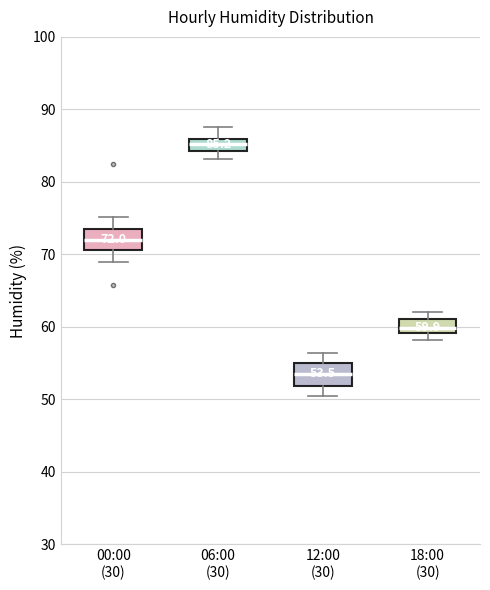

Which box's median line is the highest?

06:00 (30)